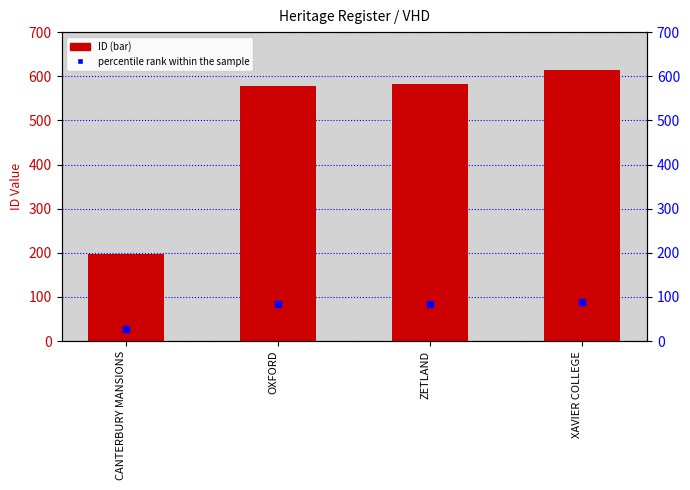

Which series has the largest total across all categories?

ID